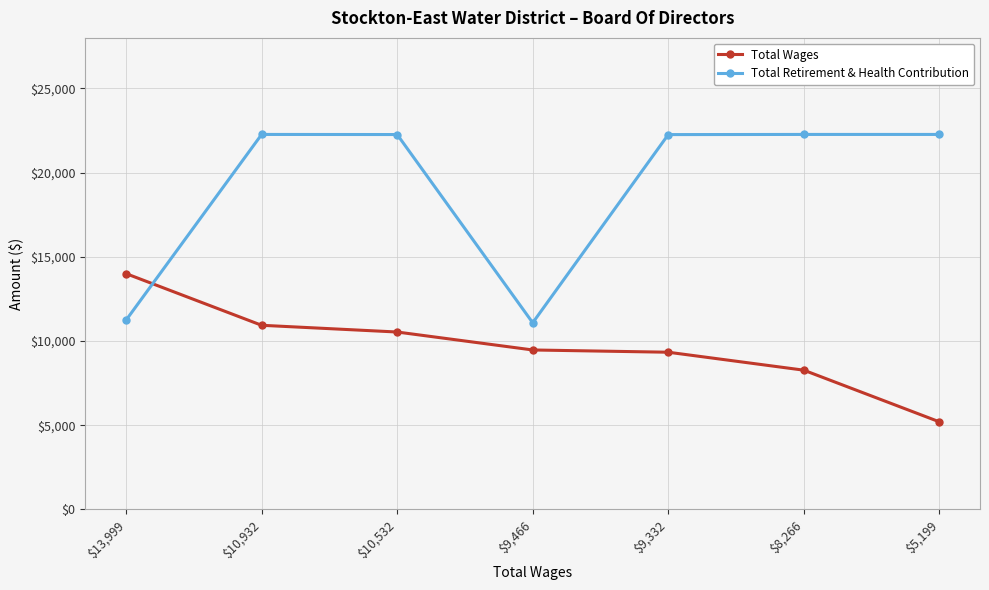

Is this an area chart (filled region under the line)?

No